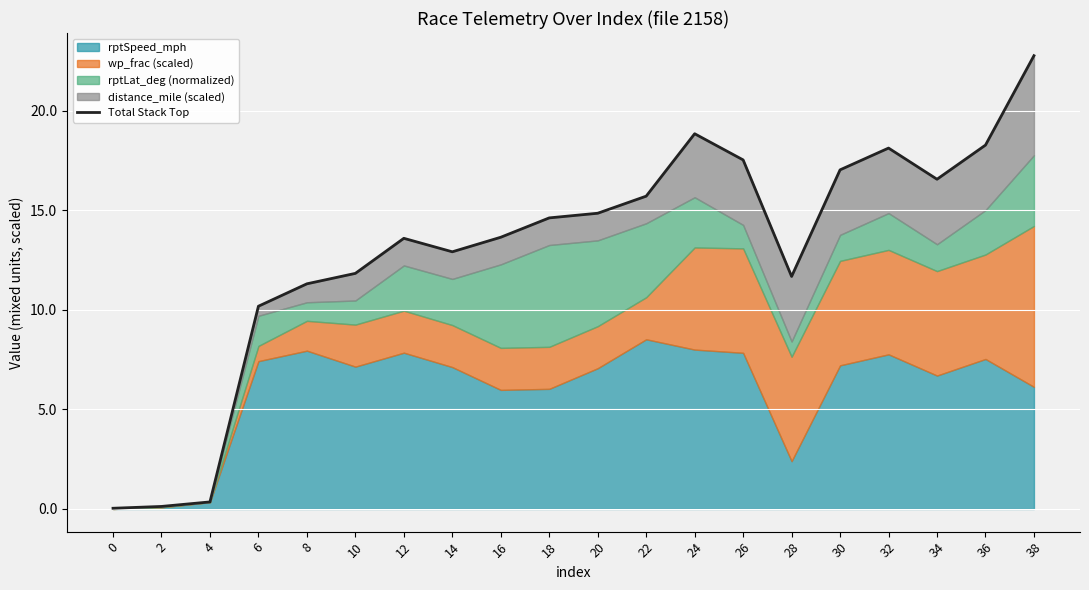

The value at 20 is 14.9. True or false?

True